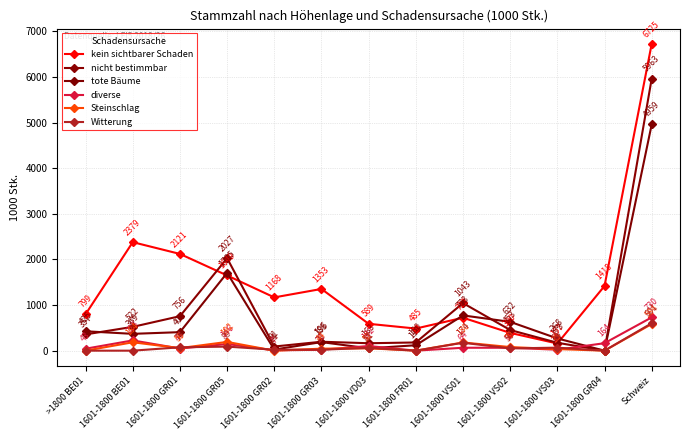

What is the difference between the maximum and second lowest values in the diverse series?

723